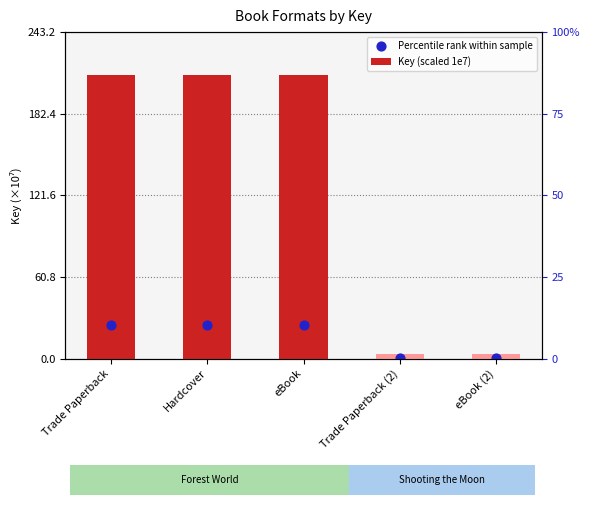

At which category is the sum across all series the highest?

Trade Paperback